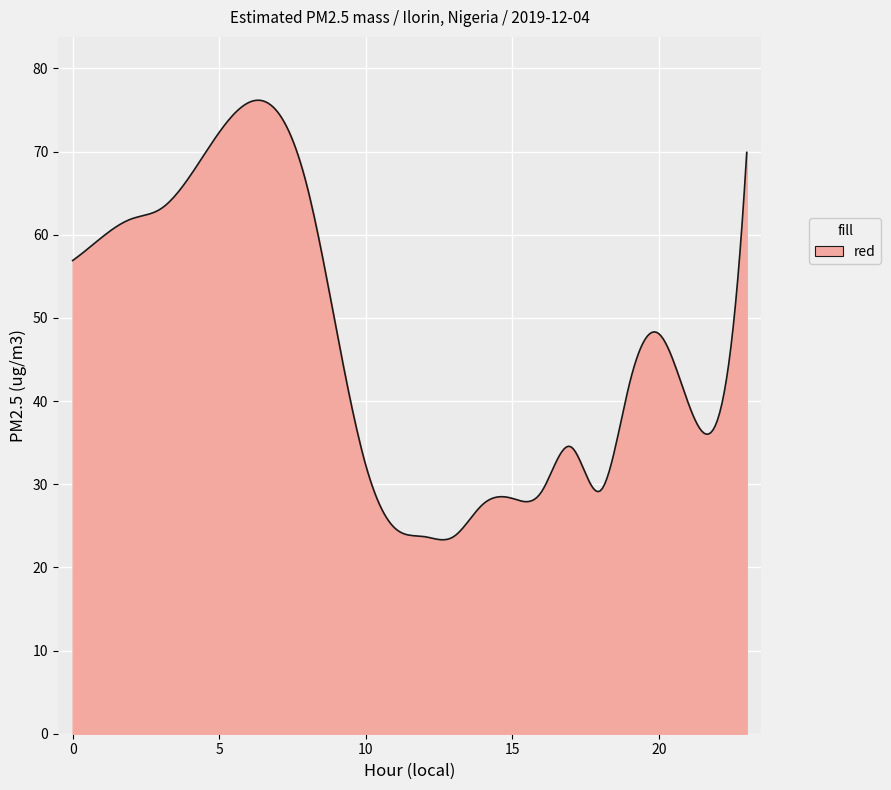

What is the difference between the maximum and minimum values?

52.9